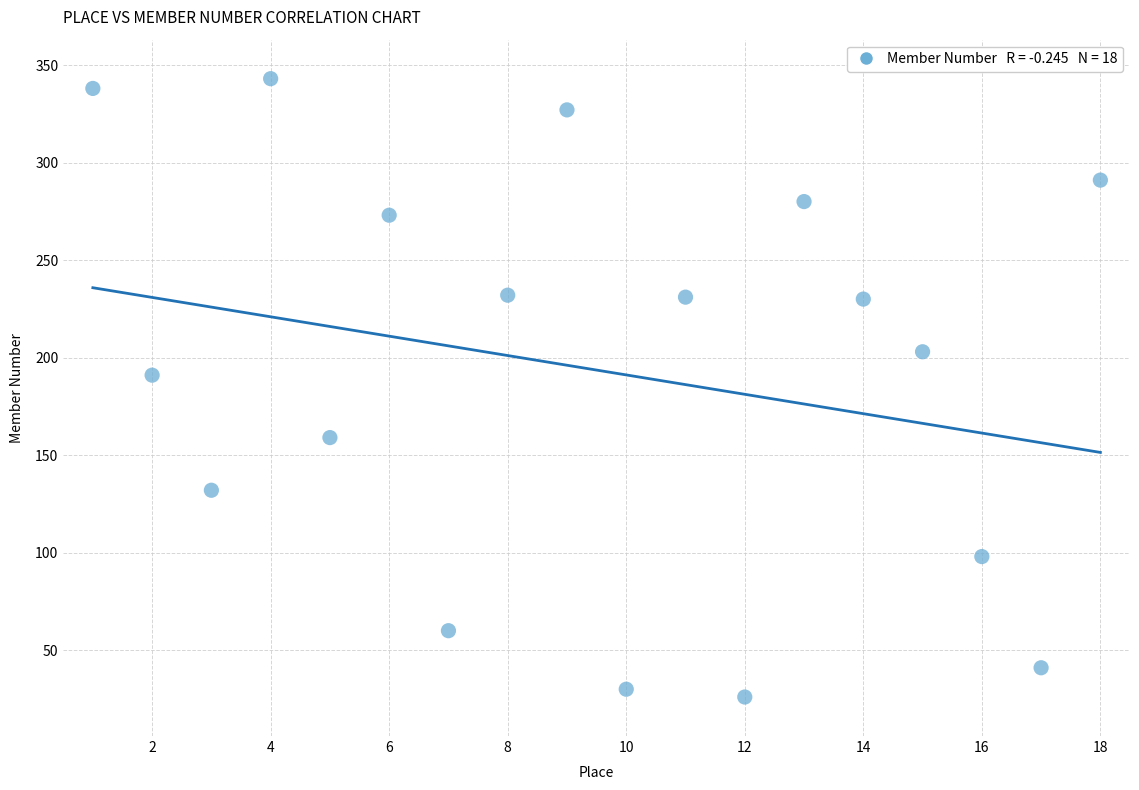

What is the range of Y values (max minus min)?

317